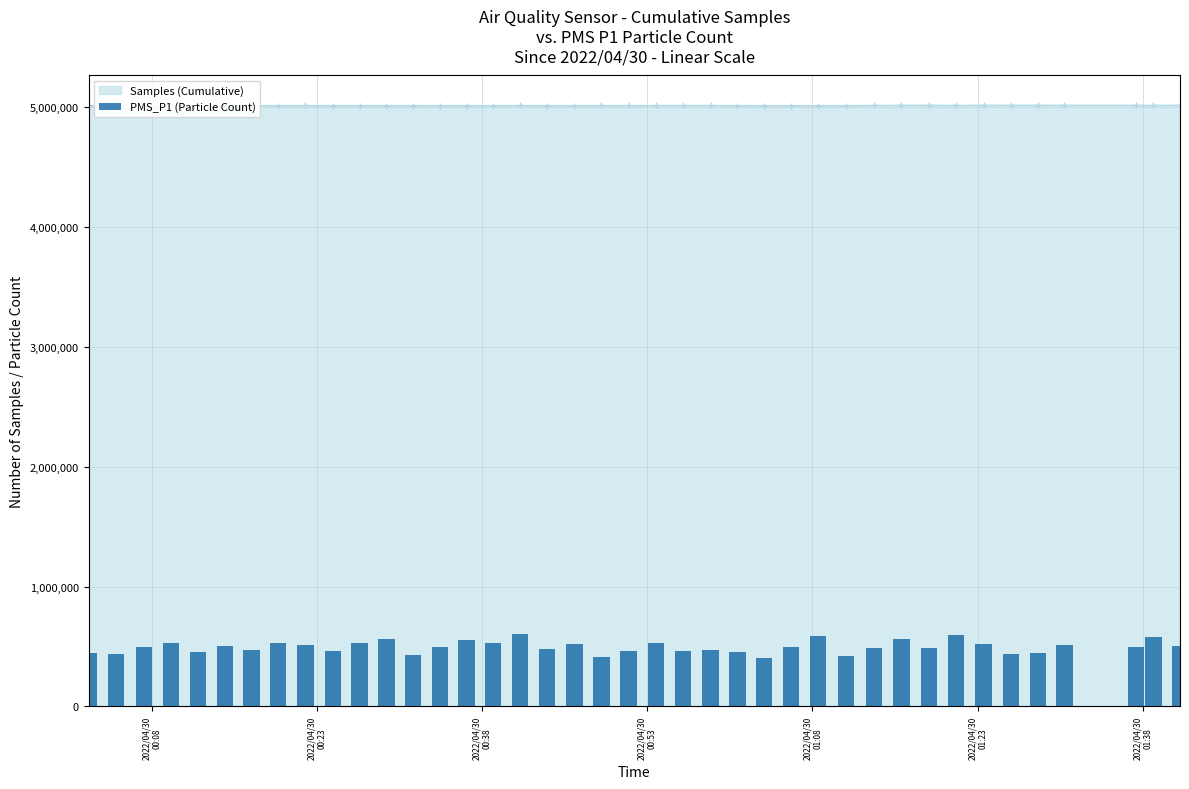

How many data points are less than 497618?

20